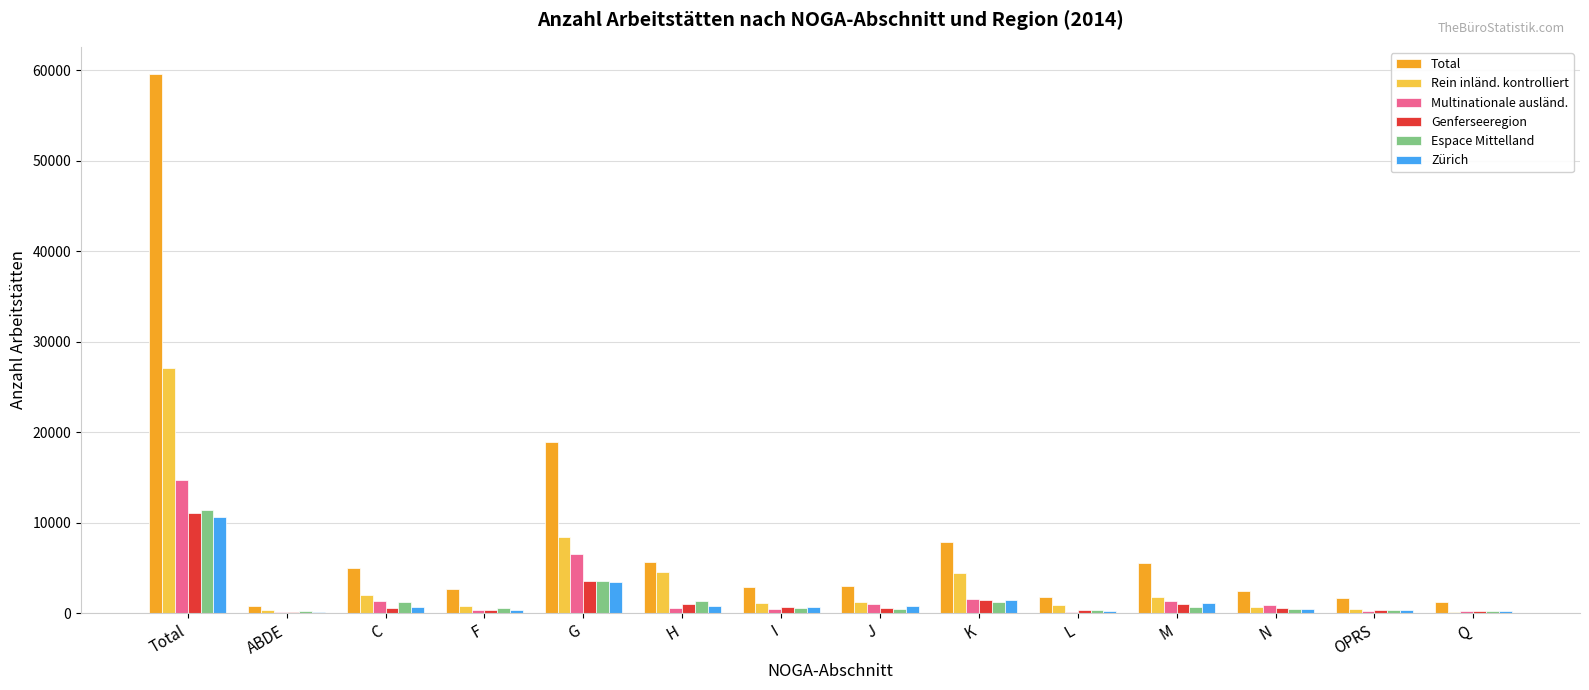

Which series has the largest total across all categories?

Total